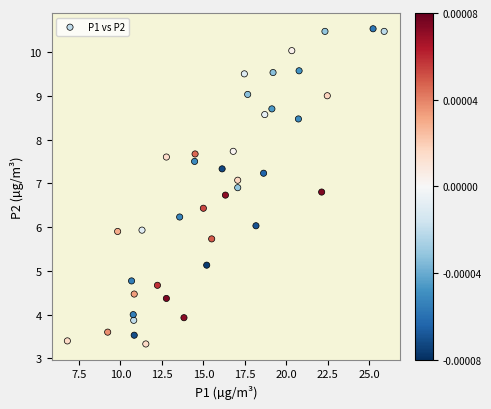

What is the range of Y values (max minus min)?

7.2